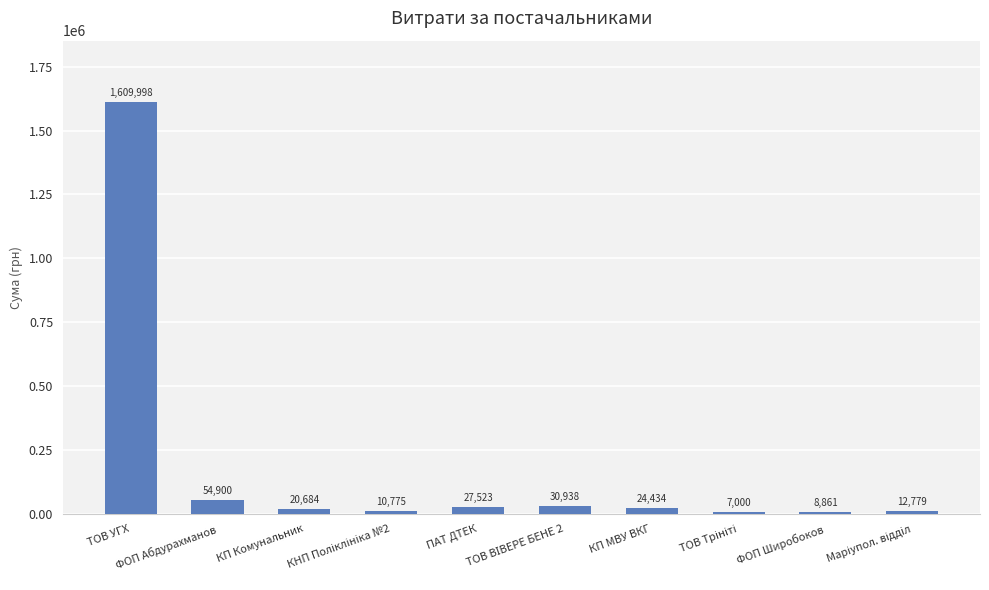

What is the greatest value displayed?

1609998.5